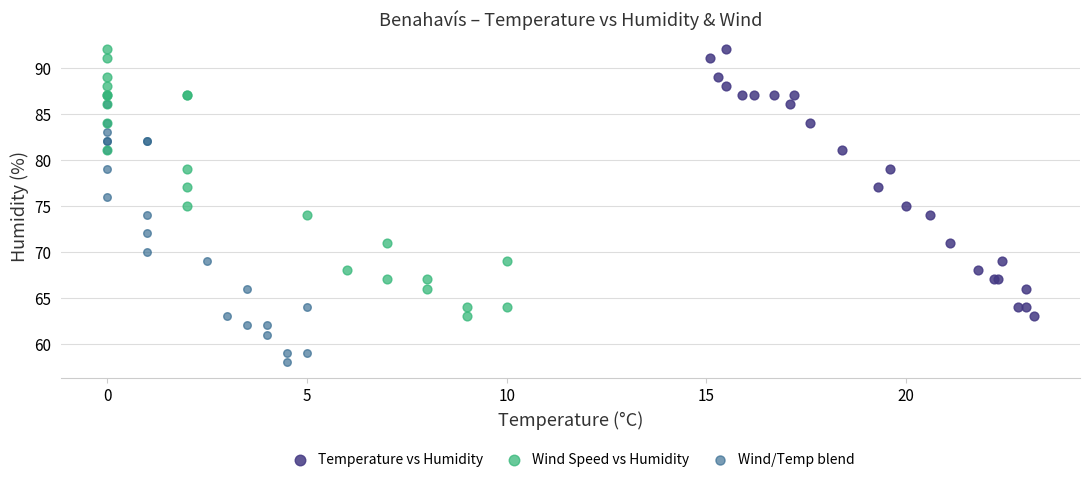

What are all the series names shown in the legend?

Temperature vs Humidity, Wind Speed vs Humidity, Wind/Temp blend